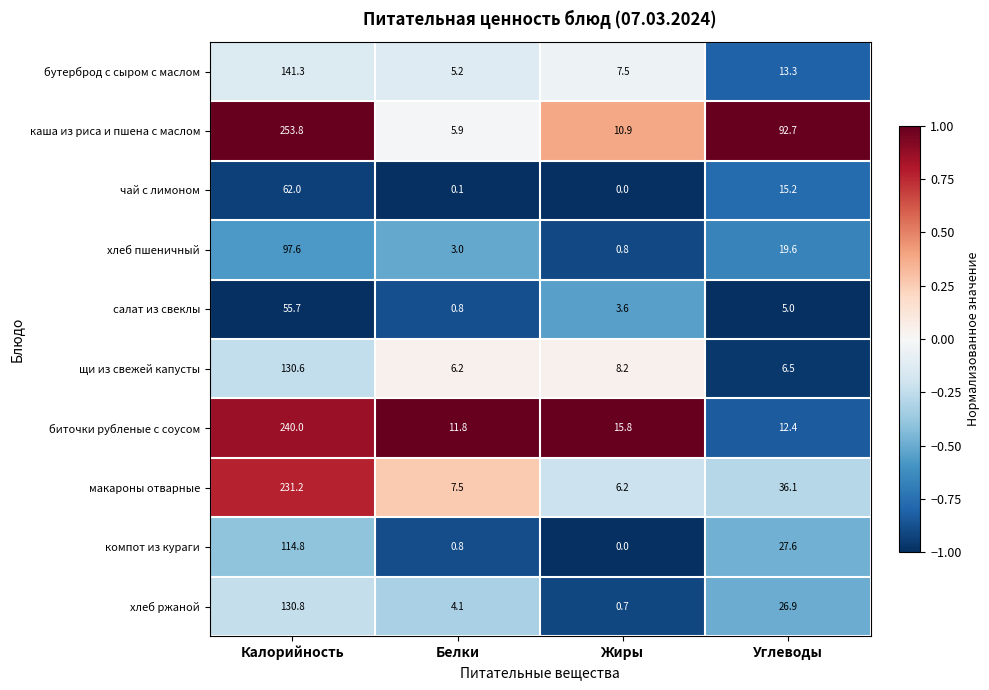

How many distinct data groups are displayed?

10